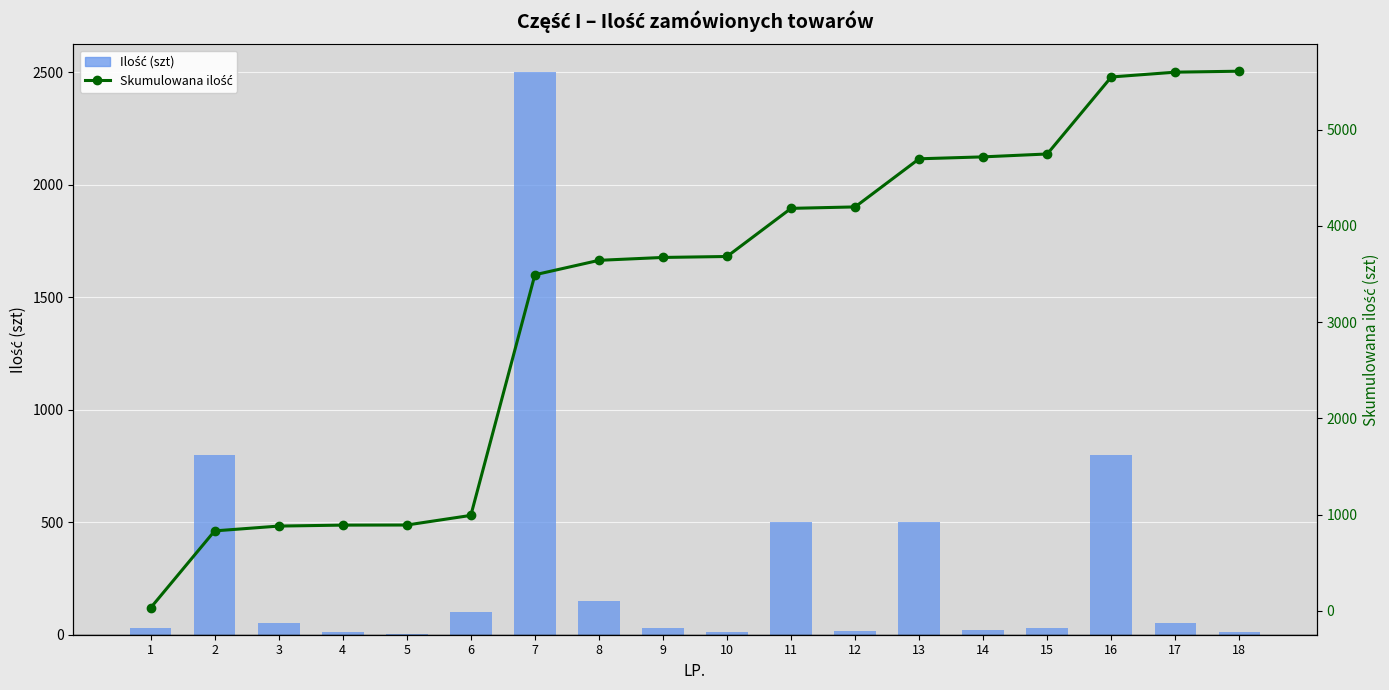

What is the average value of the Skumulowana ilość series?

3238